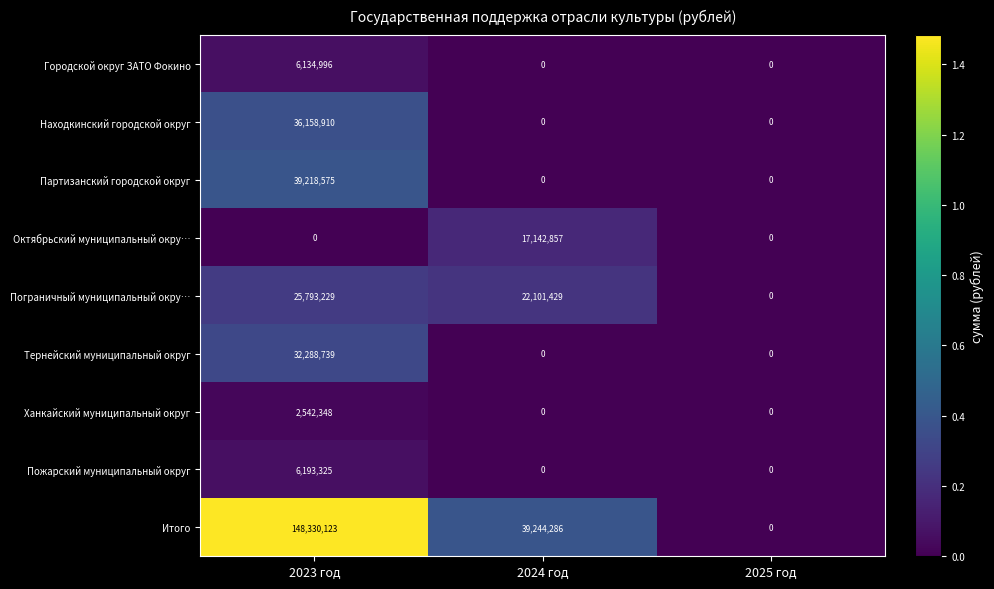

How many Итого values are between 0 and 148330123?

3